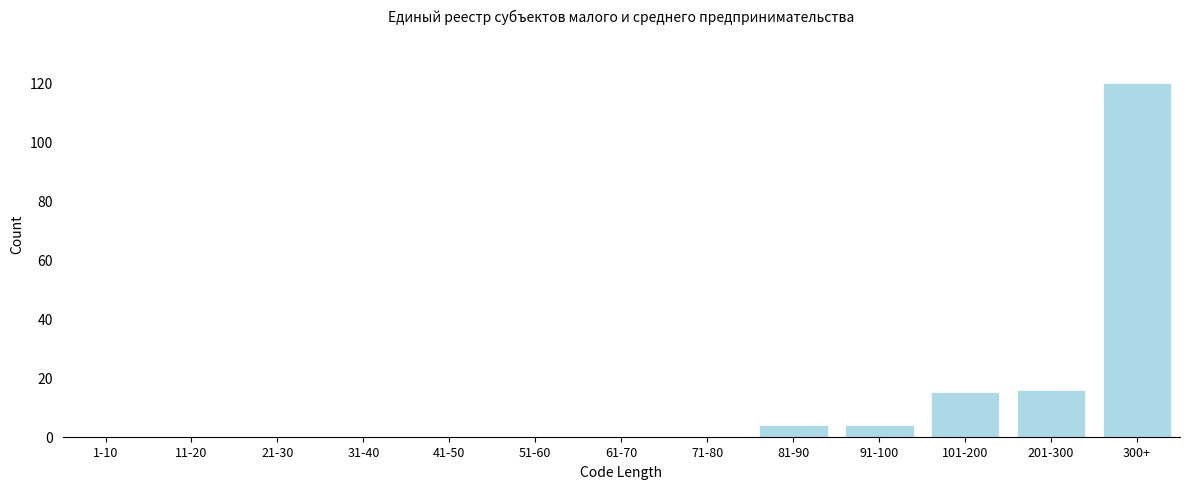

Reading left to right, extract all data points from this chart.

1-10=0	11-20=0	21-30=0	31-40=0	41-50=0	51-60=0	61-70=0	71-80=0	81-90=4	91-100=4	101-200=15	201-300=16	300+=120